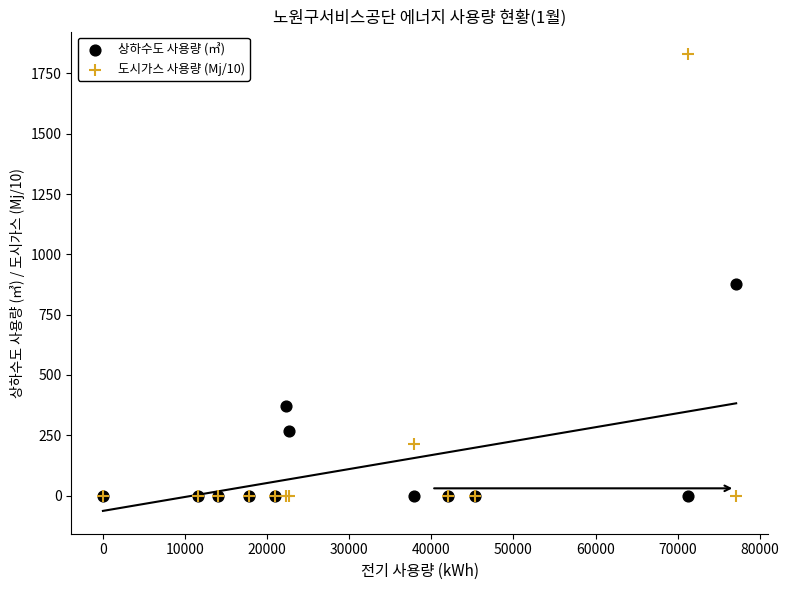

In the 상하수도 사용량 (㎥) series, what Y value is closest to 438?

370.0